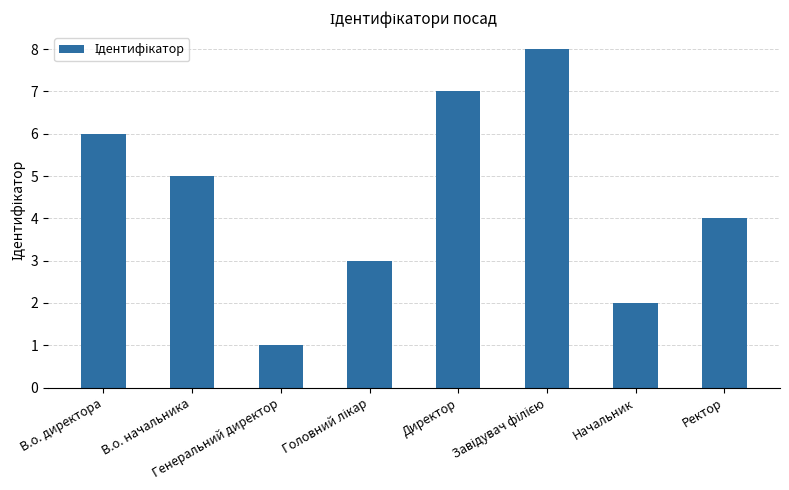

Where does the data first go above 5?

В.о. директора